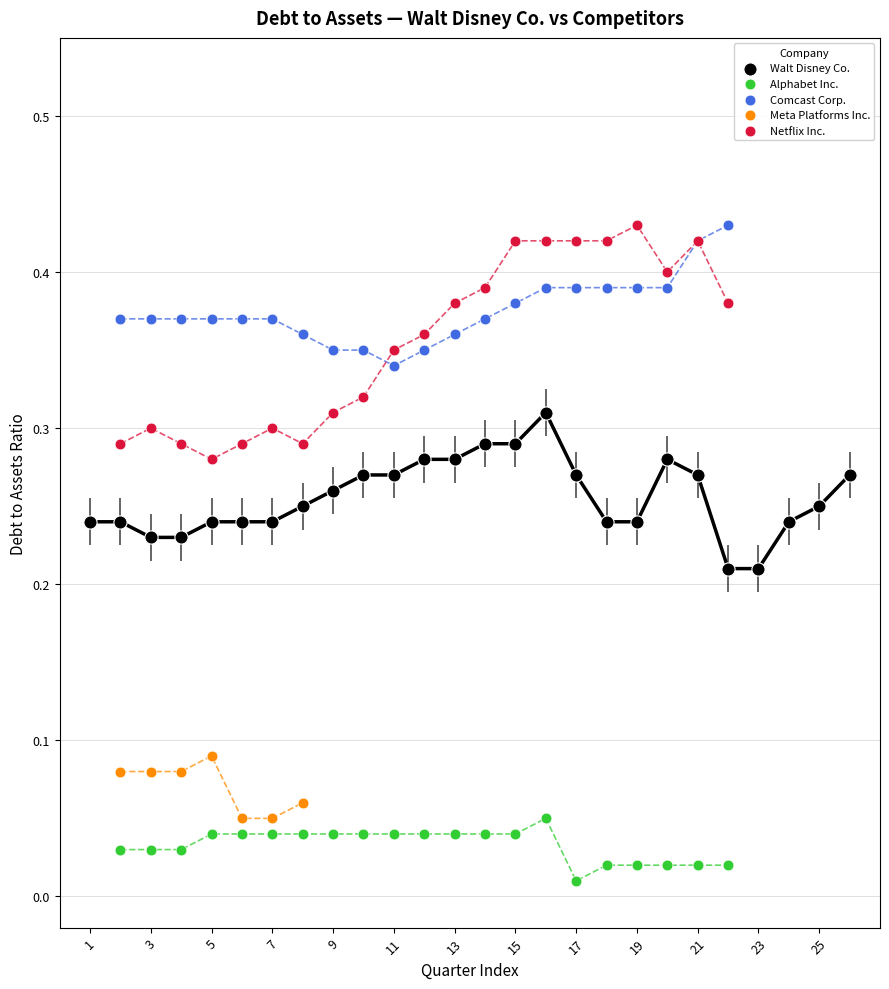

Which series reaches the minimum Y coordinate?

Alphabet Inc.